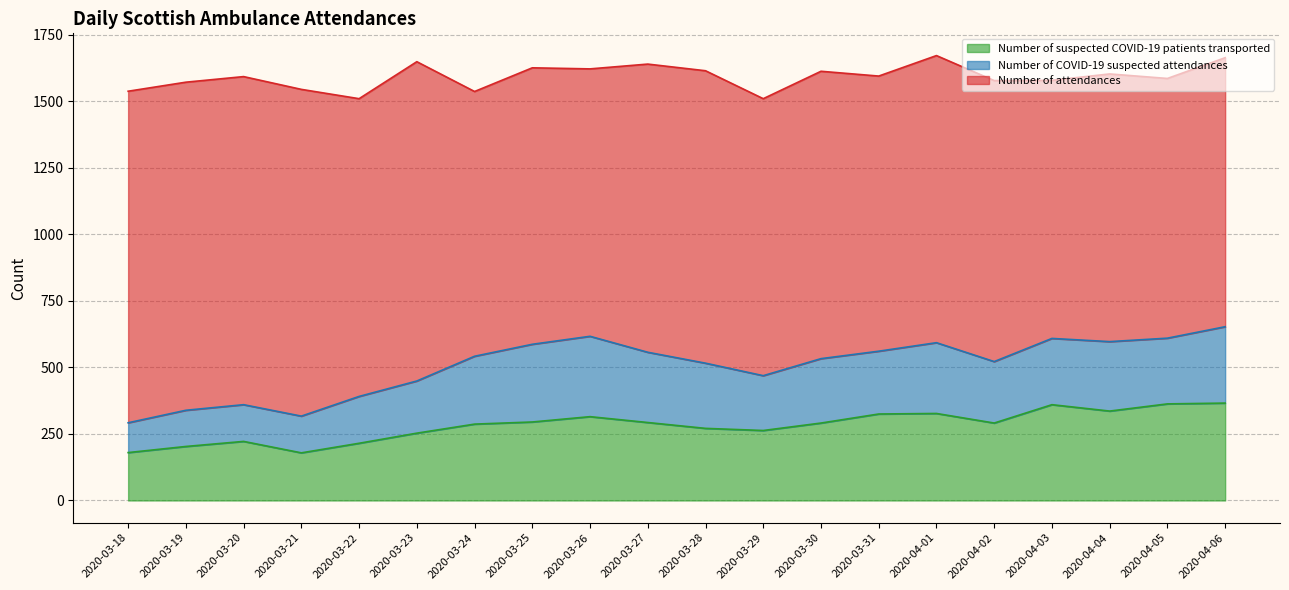

What is the difference between the maximum and minimum values in the Number of attendances series?

162